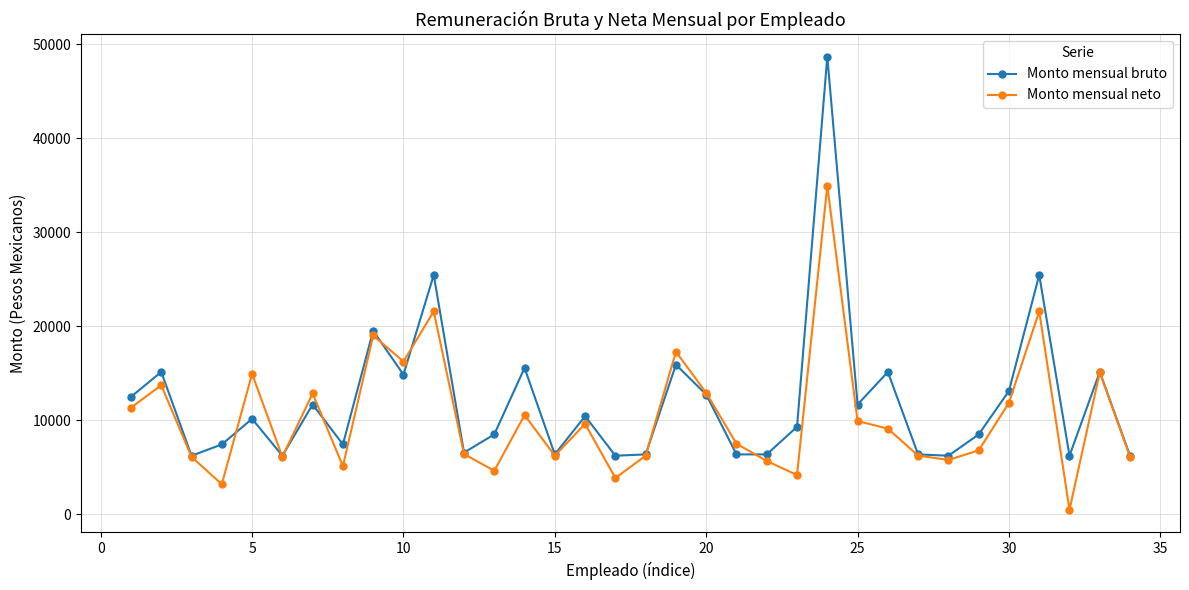

True or false: Monto mensual neto and Monto mensual bruto cross at least once.

True